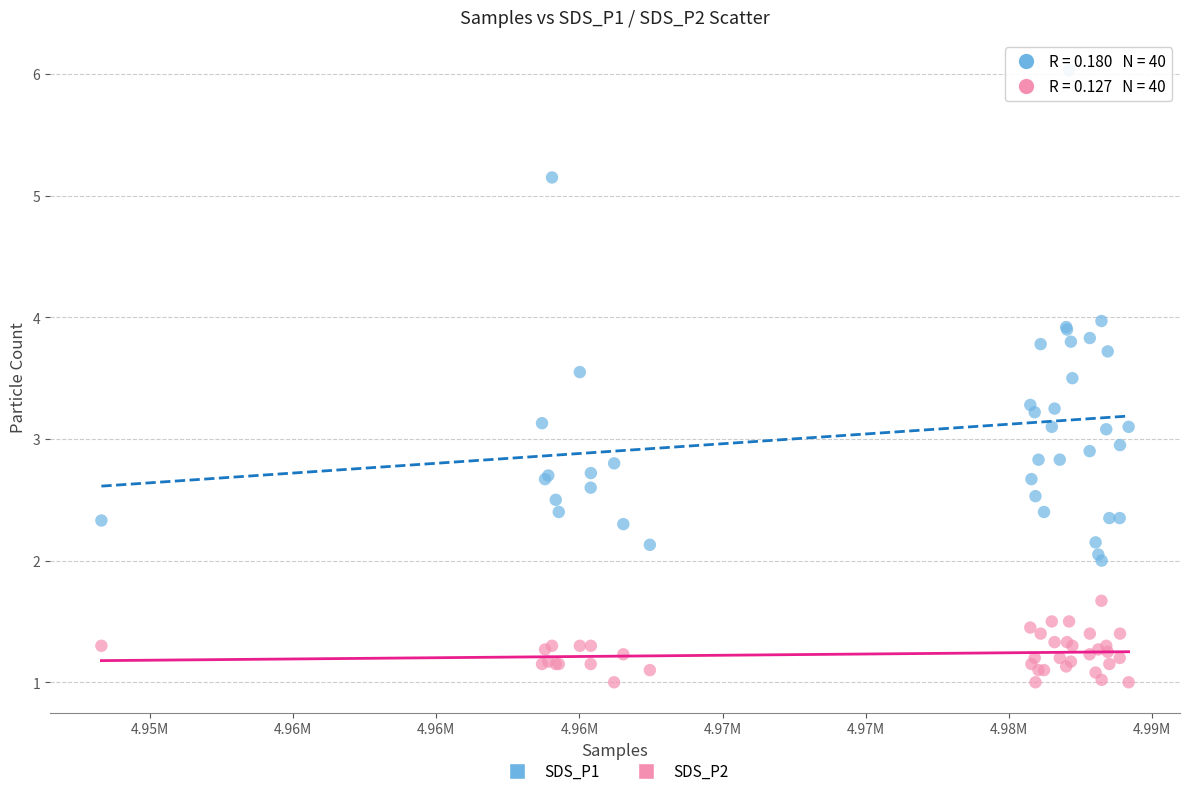

Which series has the largest Y range (max minus min)?

SDS_P1